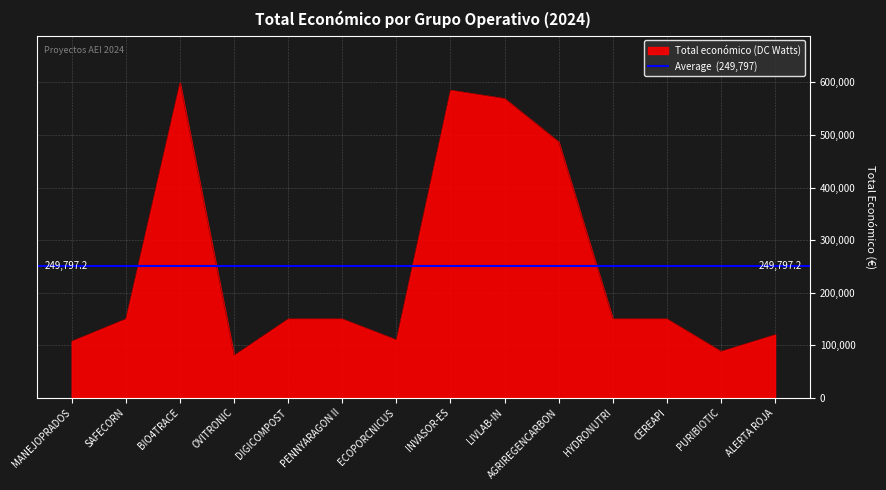

At which category does the data reach its first local peak?

BIO4TRACE